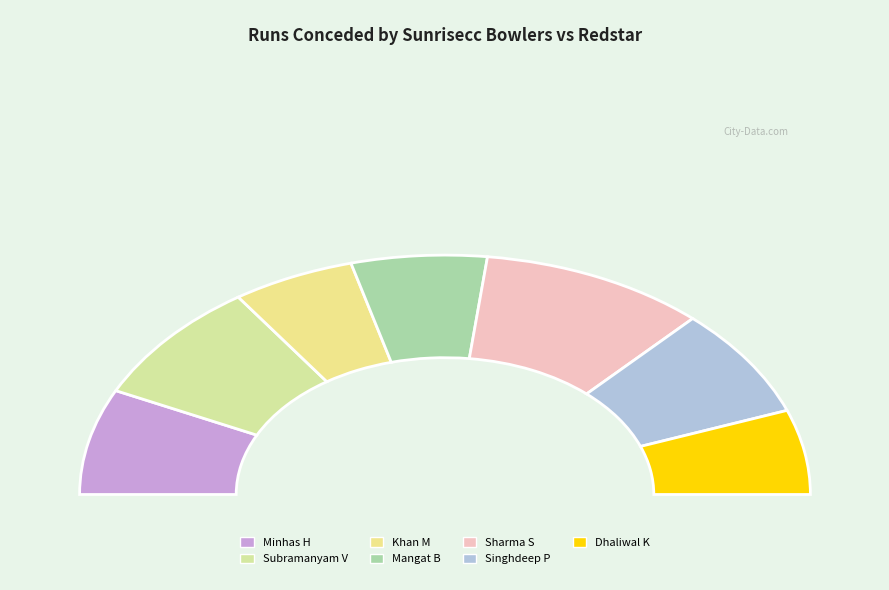

True or false: Subramanyam Vijay accounts for 3% of the total.

False